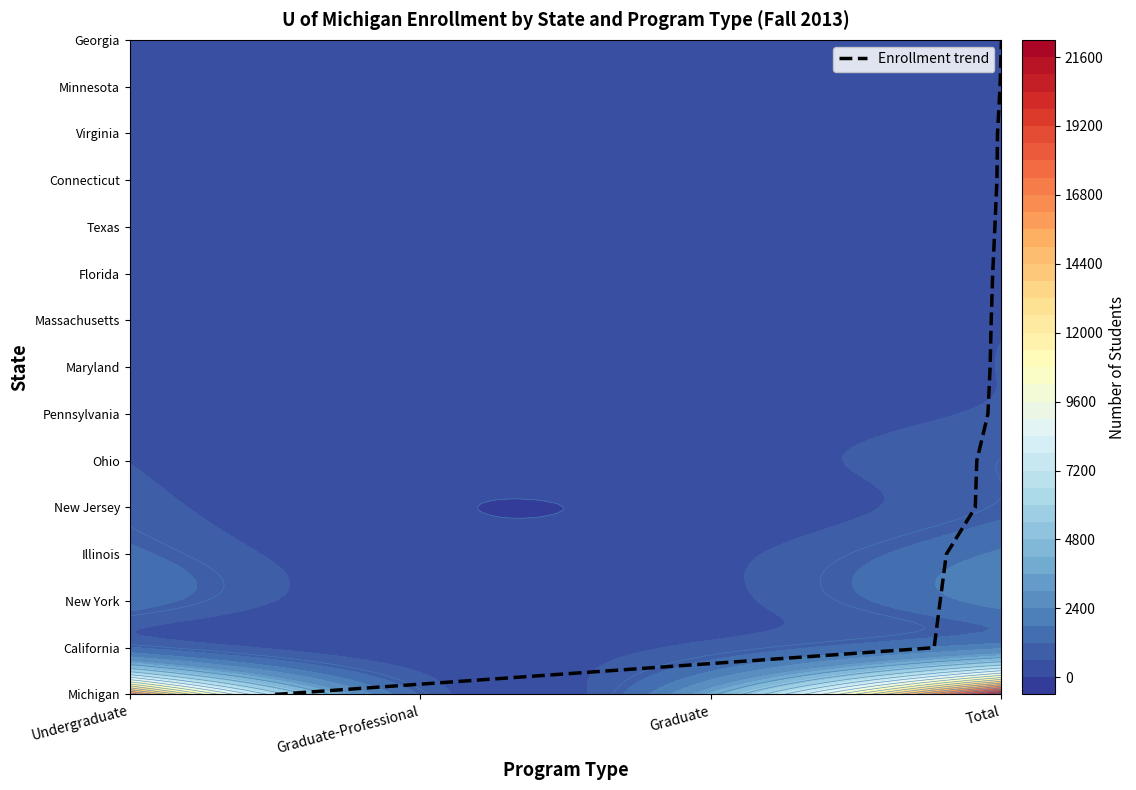

Count the number of categories in the chart.

15